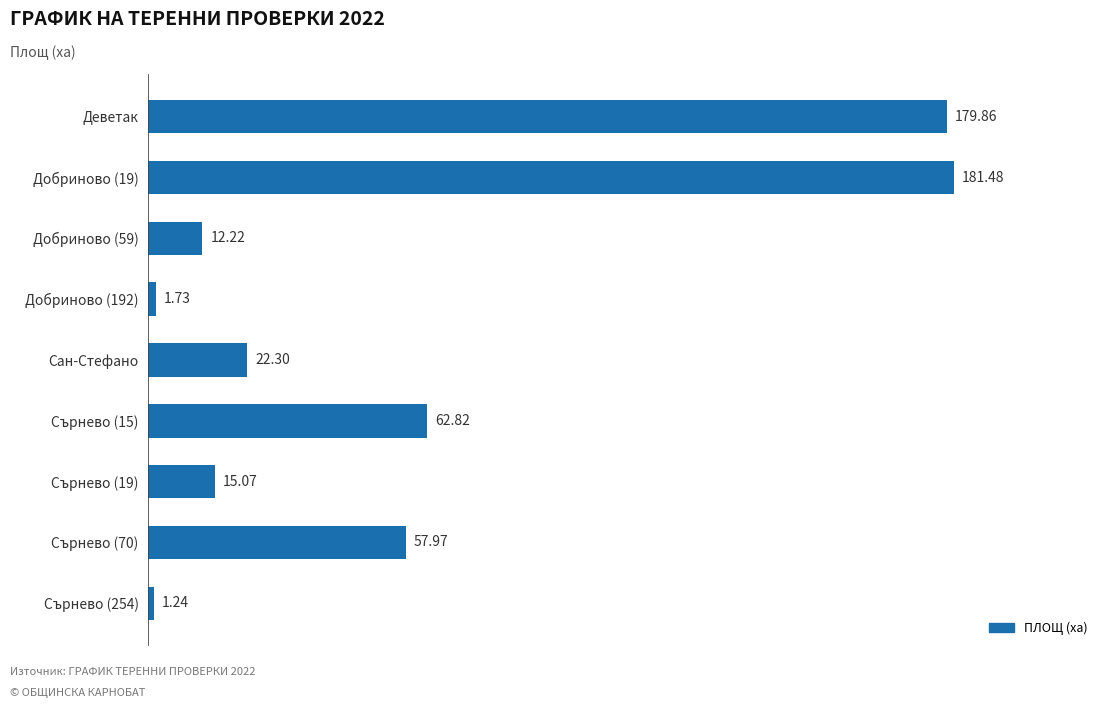

How many bars are there in total?

9